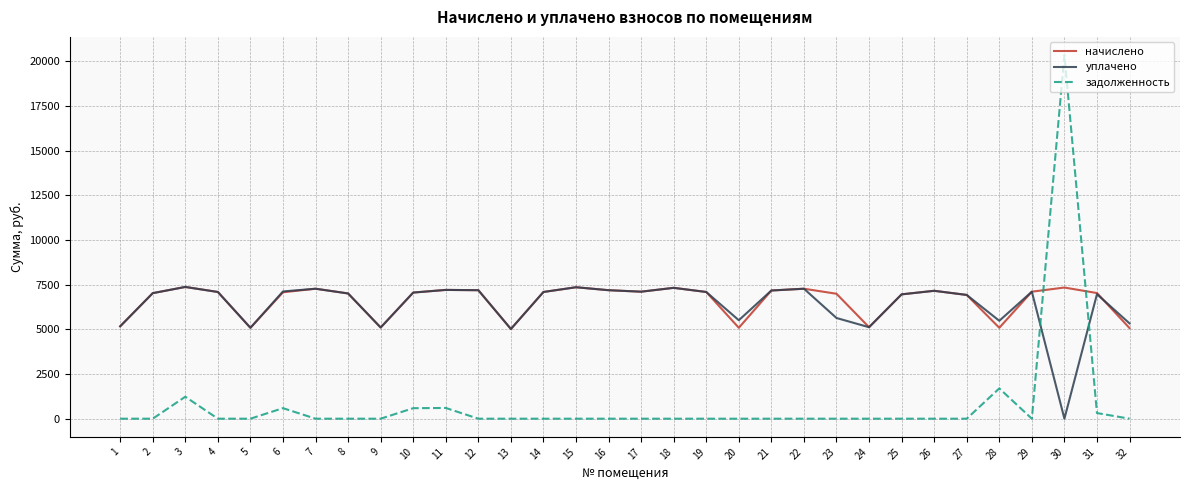

At which category is the sum across all series the highest?

30